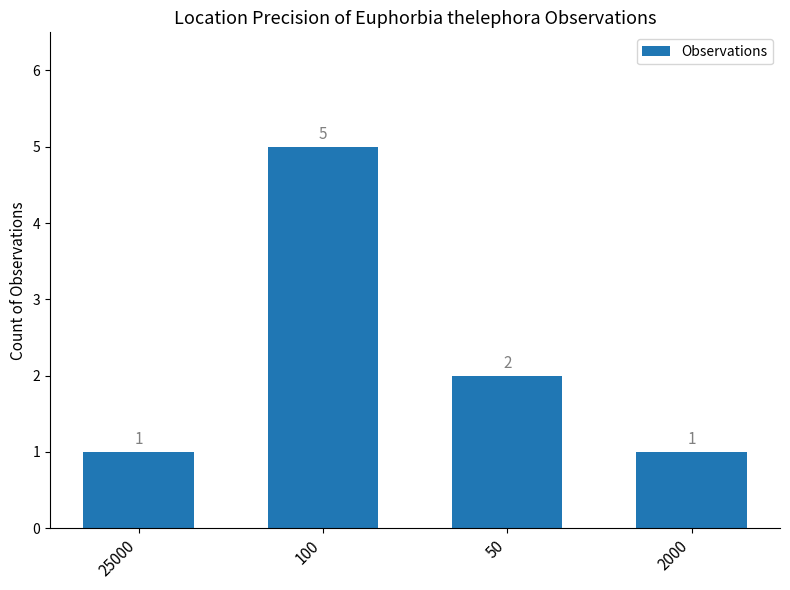

Count the number of categories in the chart.

4